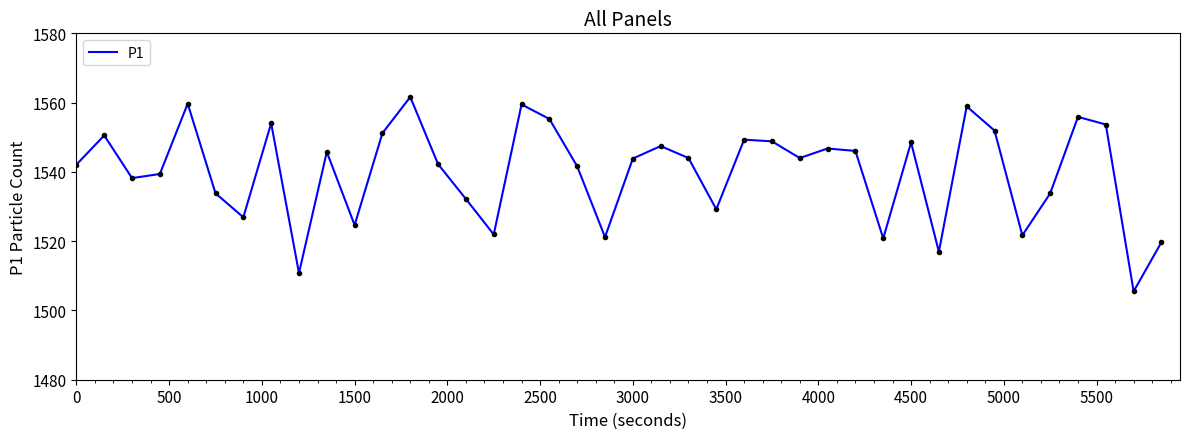

What is the difference between the maximum and minimum values?

56.1